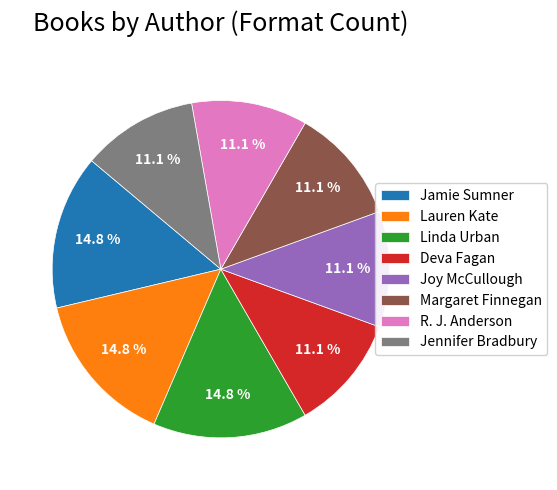

What portion of the pie excludes Joy McCullough?

88.9%